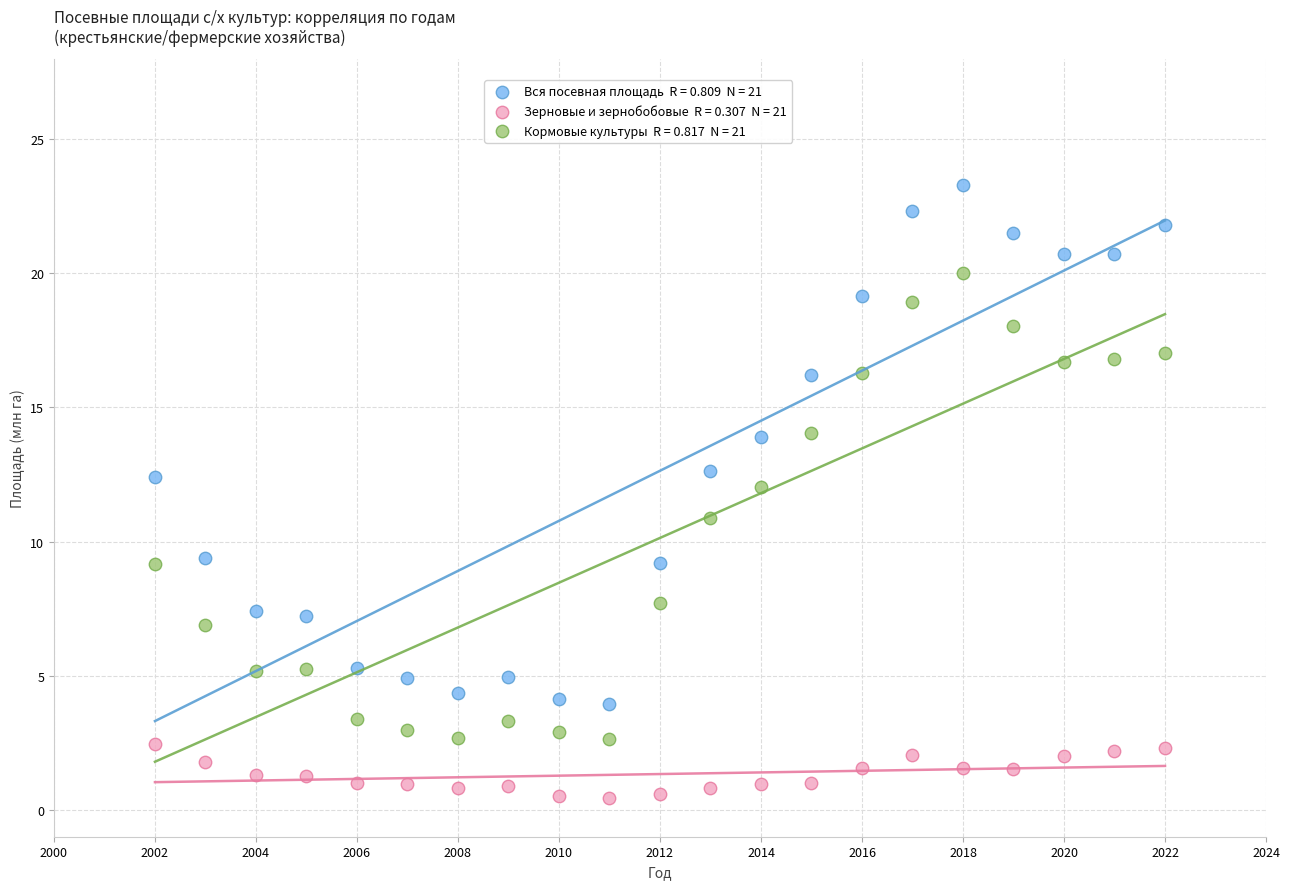

Across all data points, what is the range of X values (max minus min)?

20.0